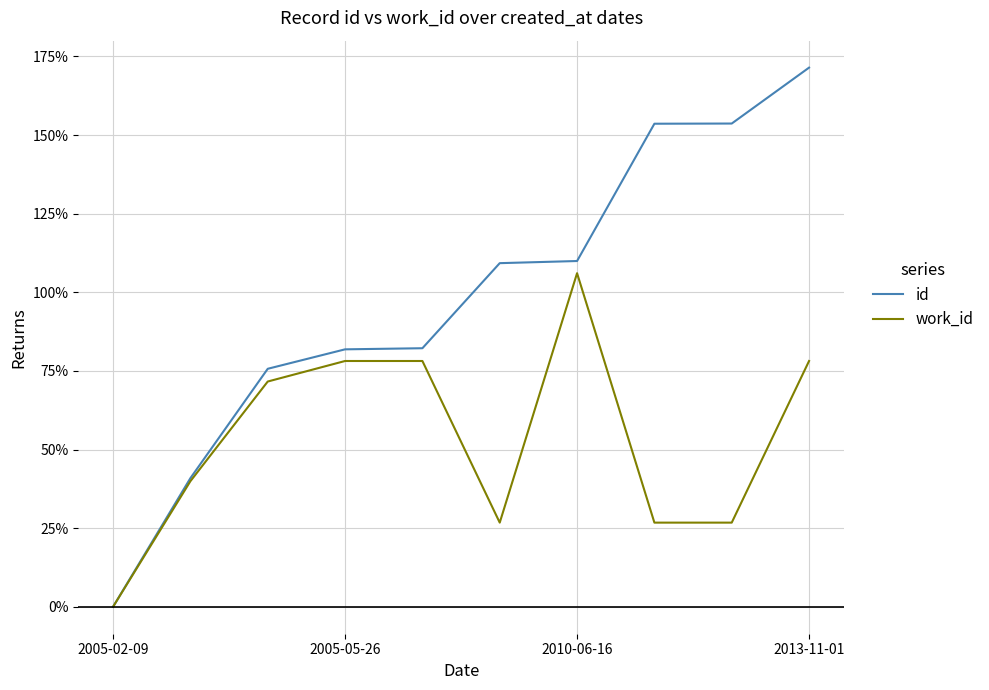

Which series has the largest total across all categories?

id